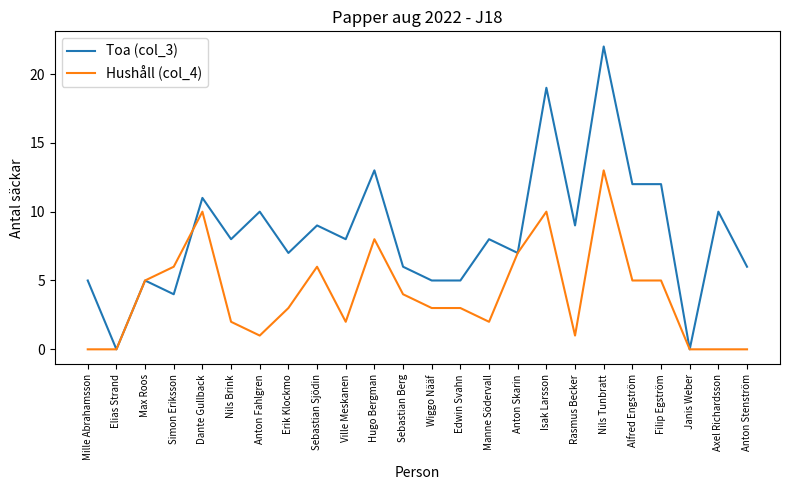

Which series has the largest range (max minus min)?

Toa (col_3)